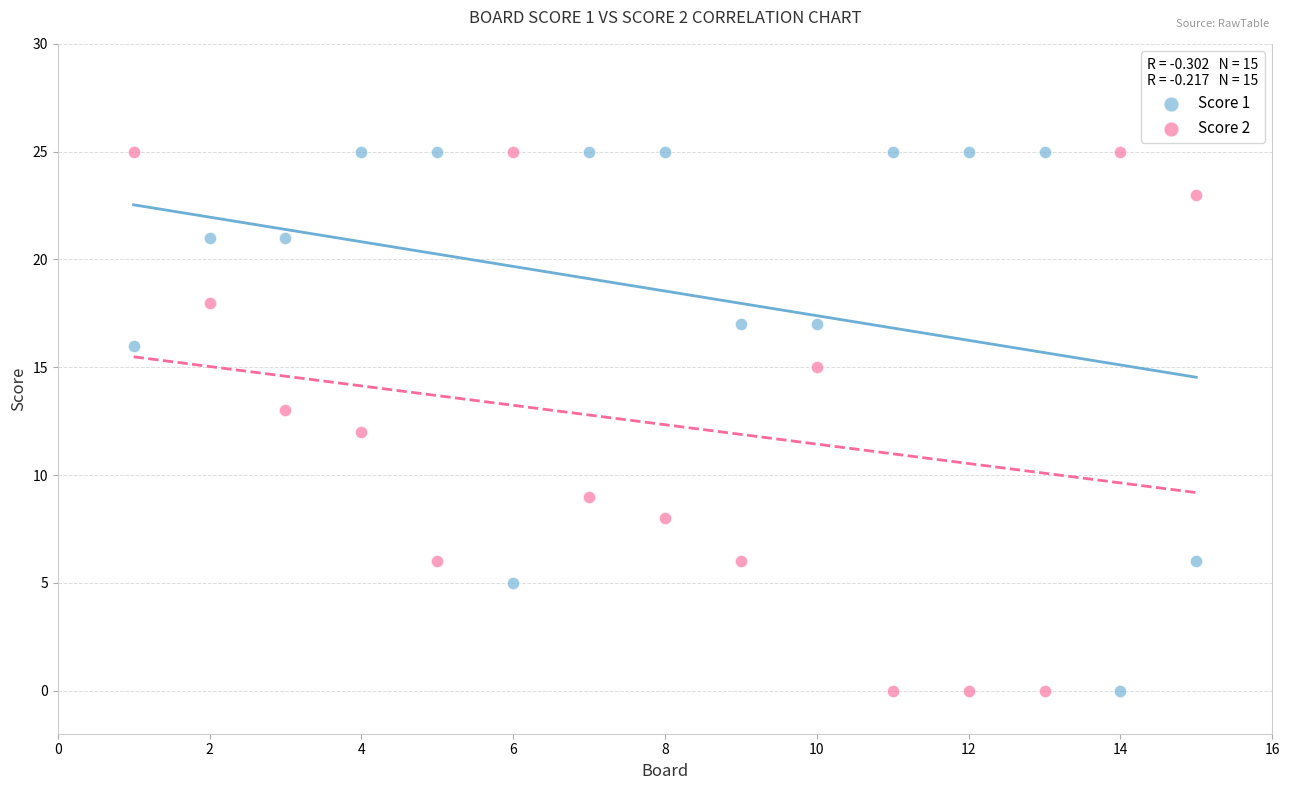

What is the X range (max minus min) for the scatter plot?

14